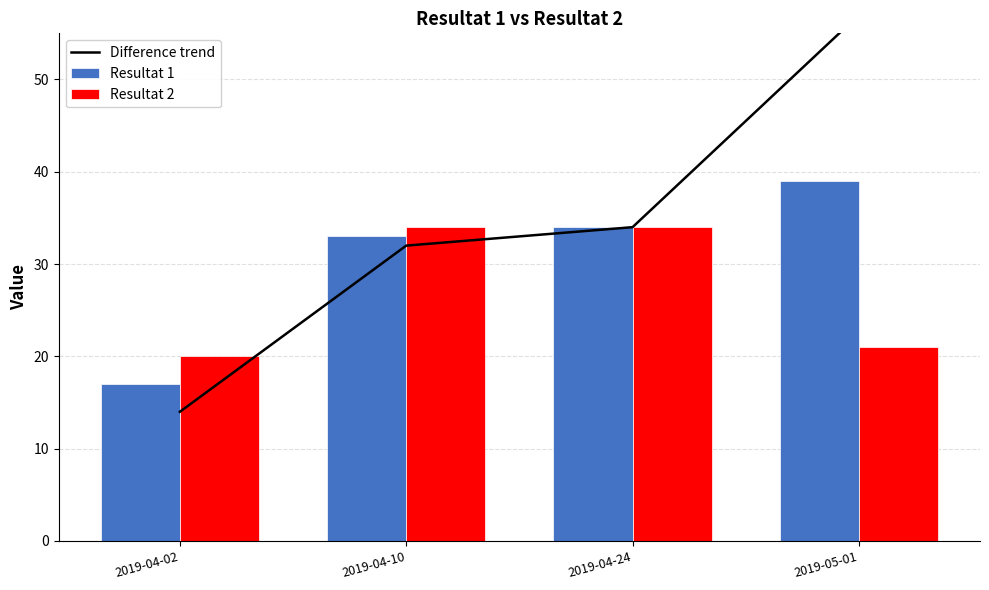

What position from the left is 2019-05-01?

4